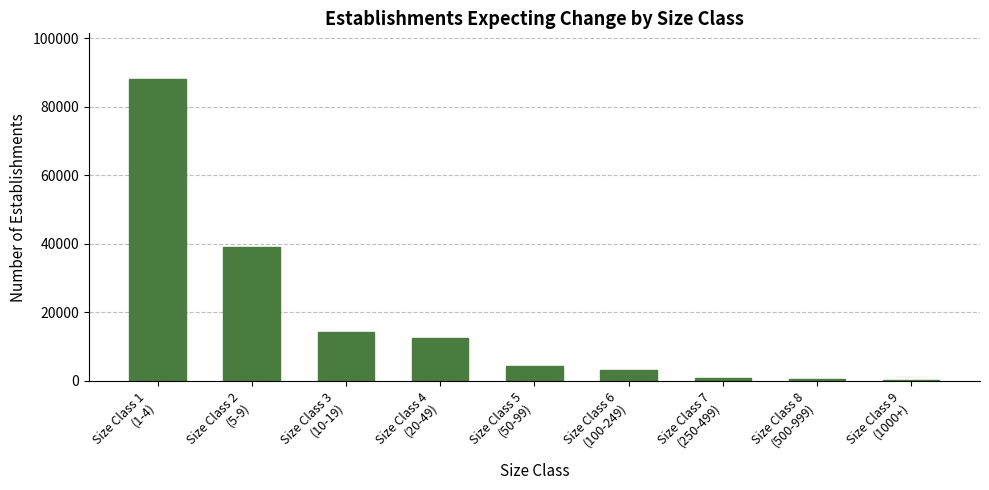

What is the sum of all values?

163114